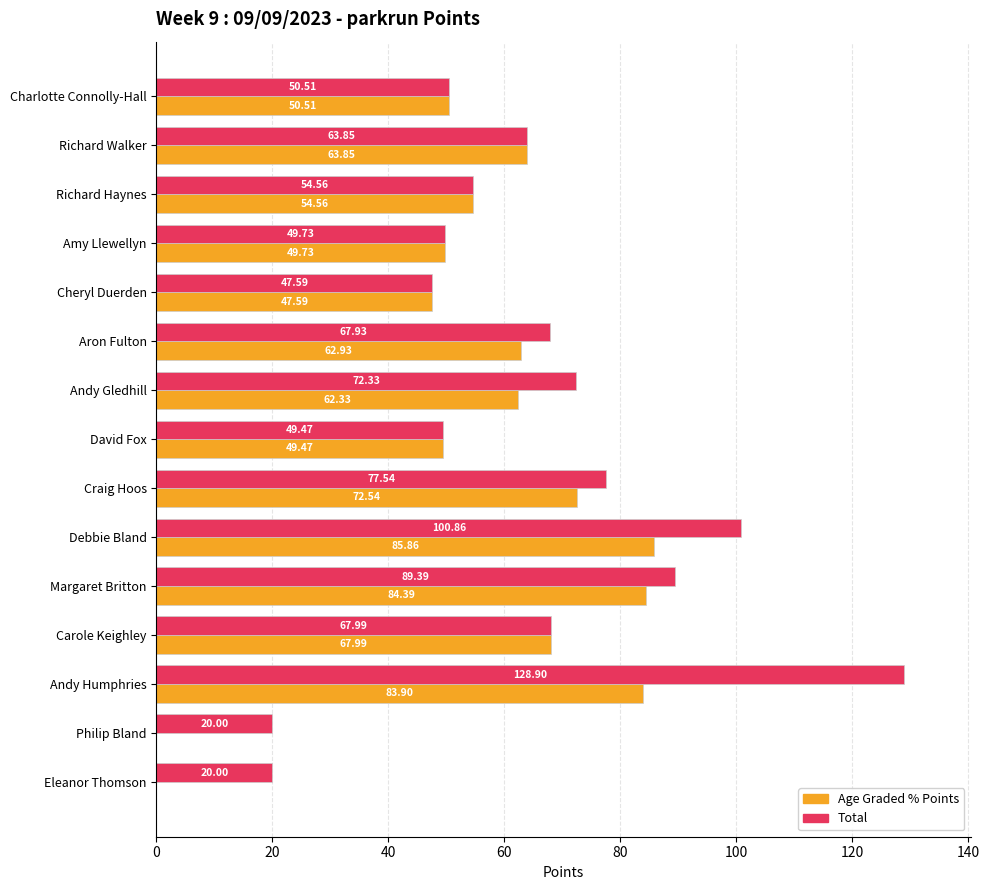

At which category is the sum across all series the highest?

Andy Humphries